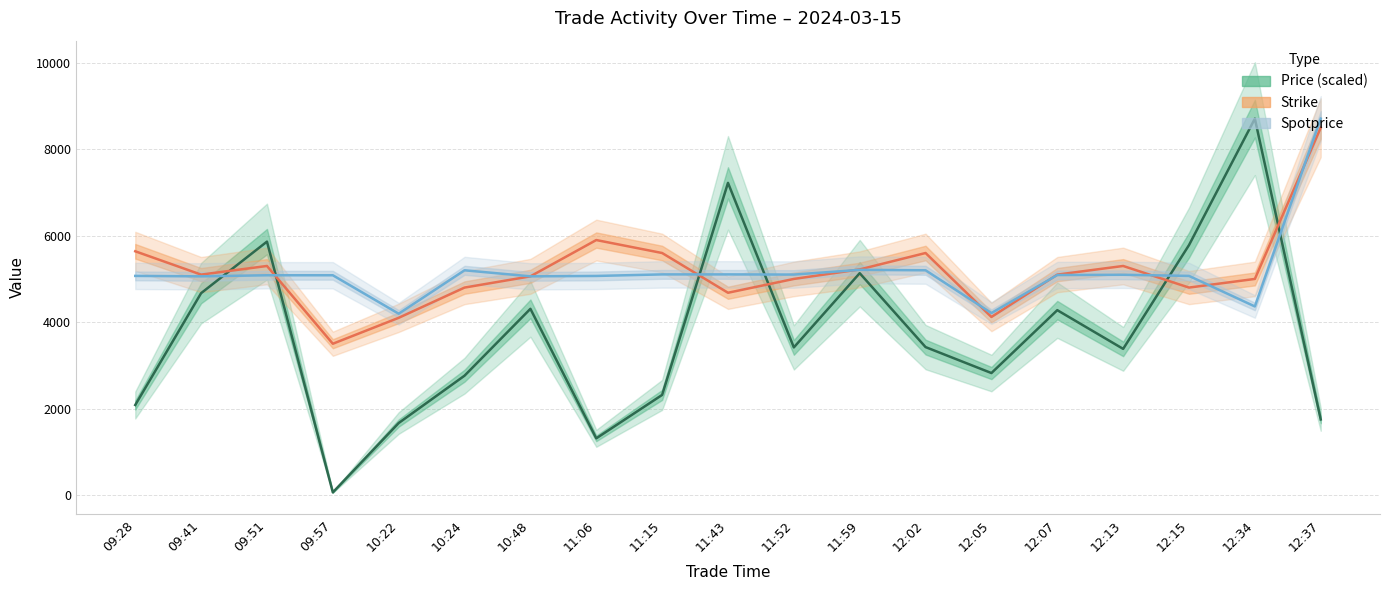

Is the value of Strike at 12:15 greater than the value of Price (scaled) at 12:34?

No